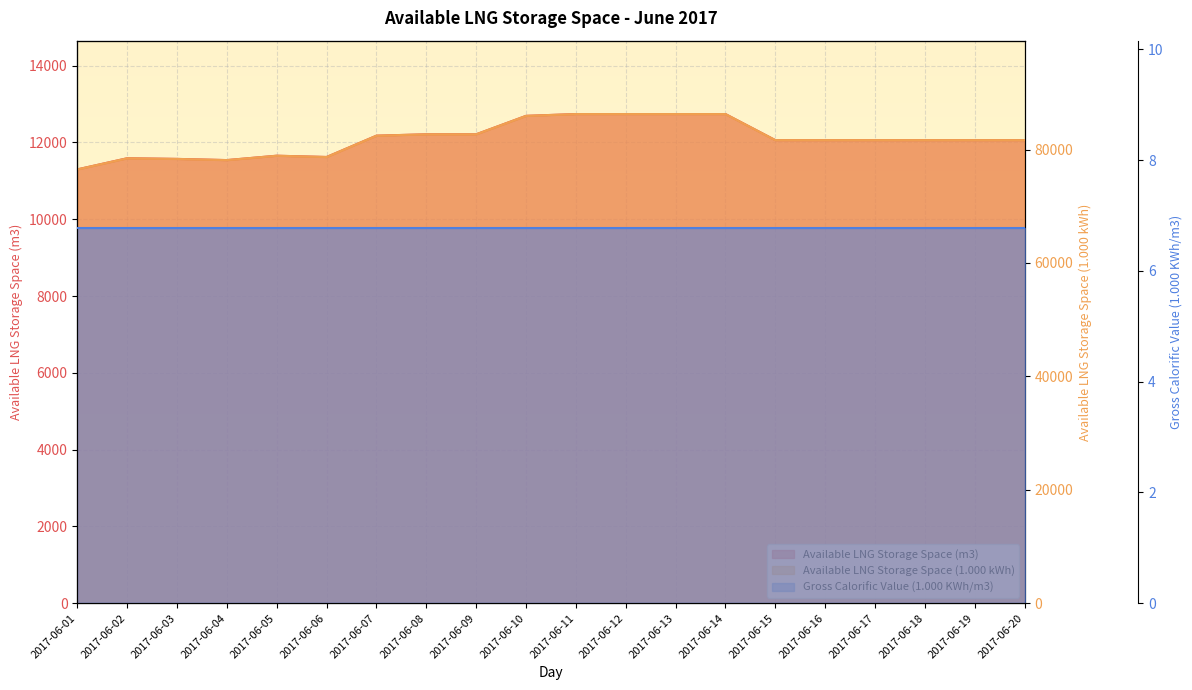

Is it true that Available LNG Storage Space (m3) equals 12061.0 at 2017-06-19?

True